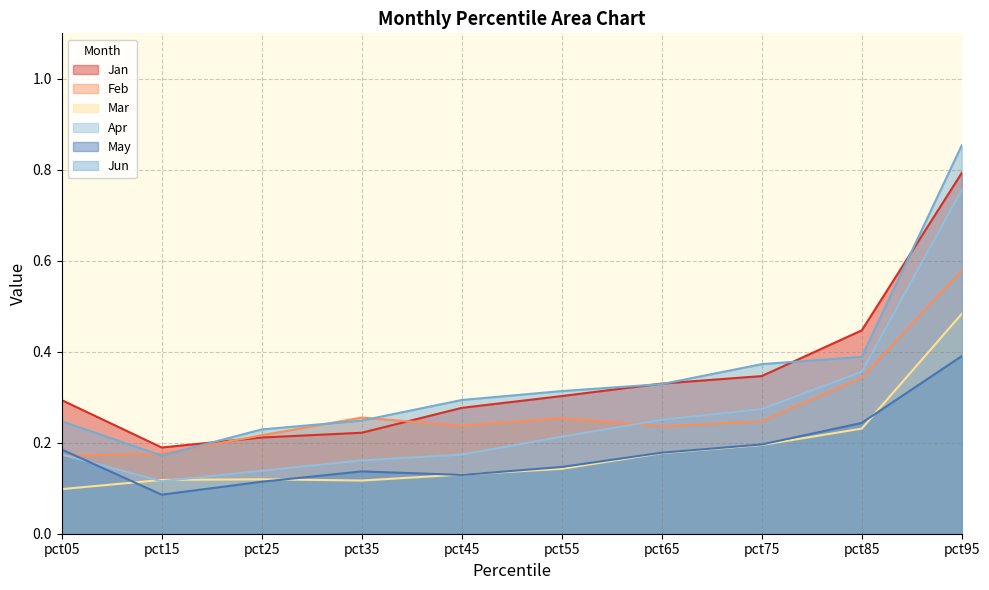

Which series has the largest total across all categories?

Jun